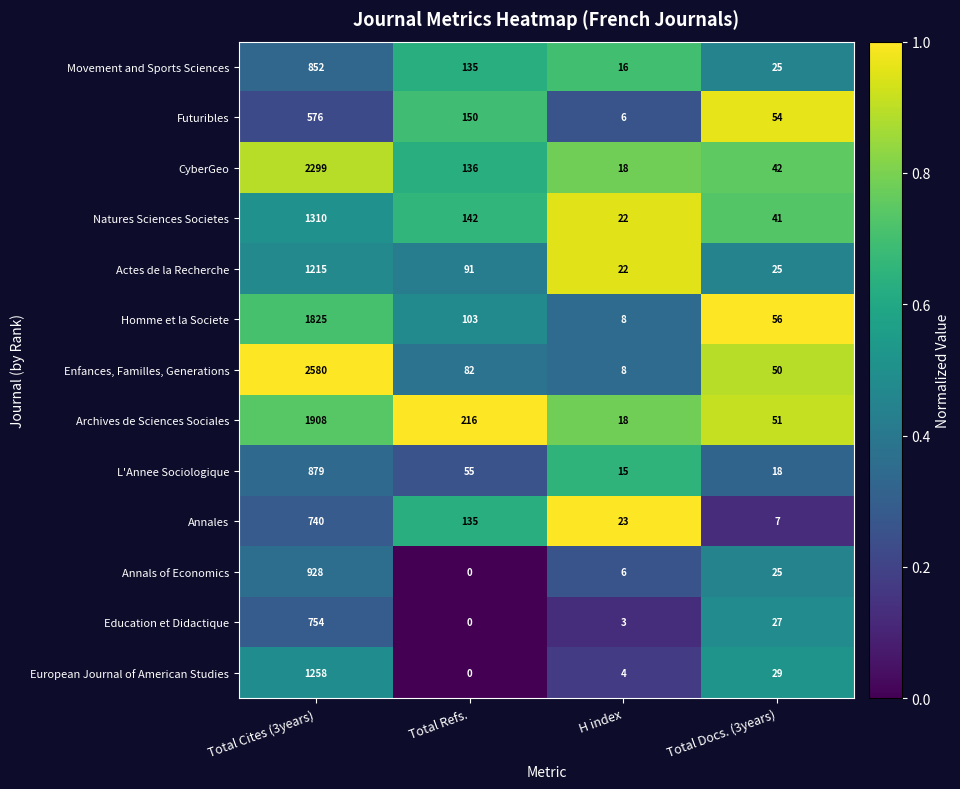

What is the average value of the Annals of Economics series?

240